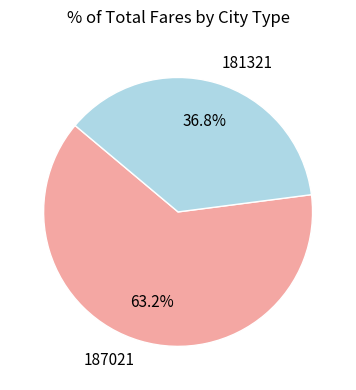

To the nearest percent, what portion does 181321 represent?

37%